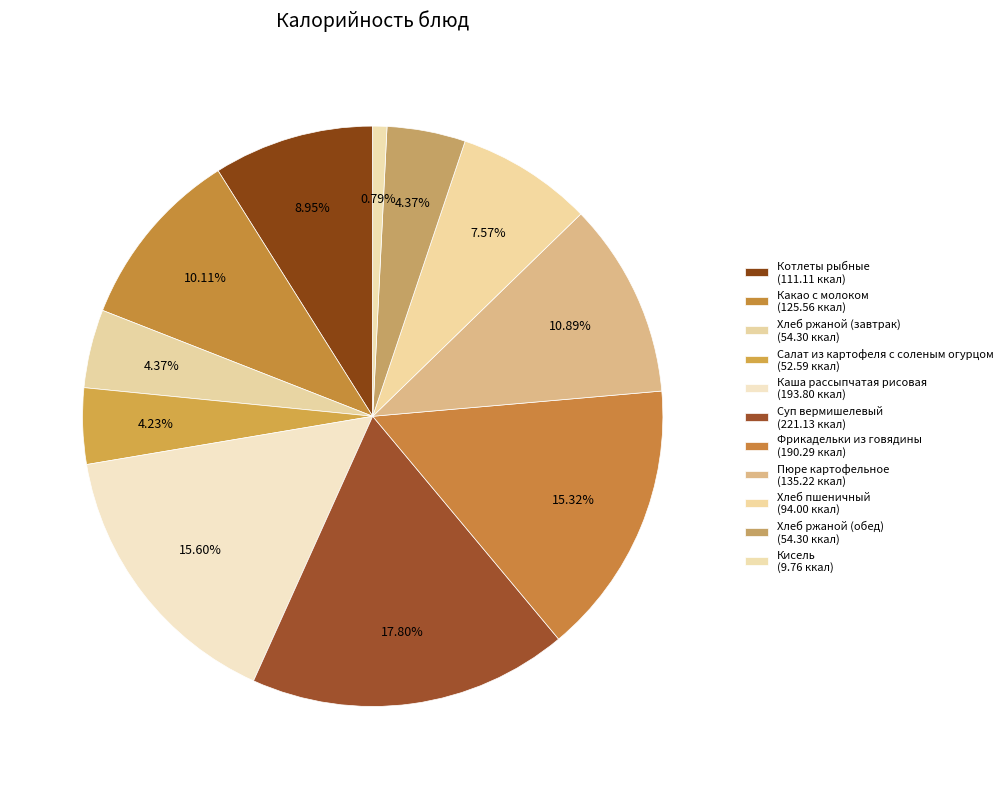

Count the number of slices in the pie.

11